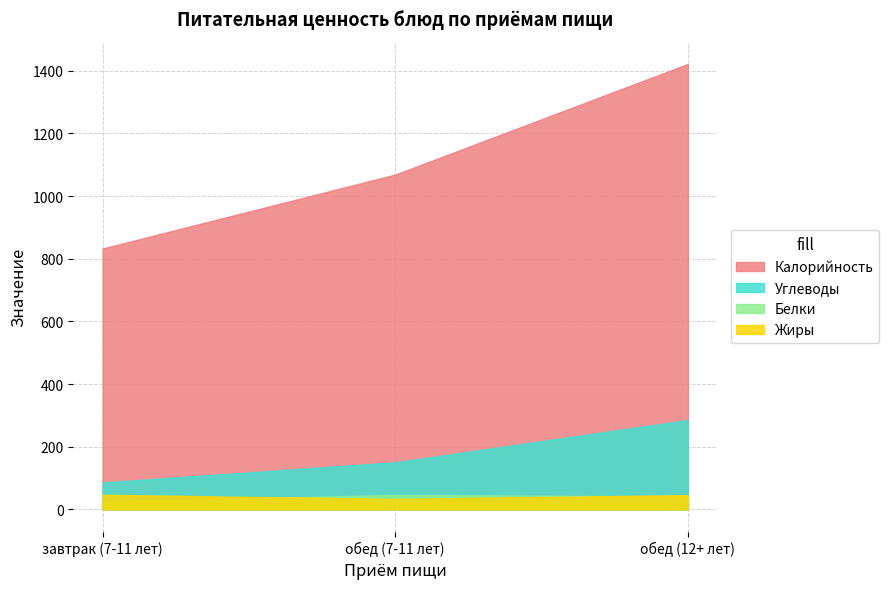

What are all the series names shown in the legend?

Калорийность, Углеводы, Белки, Жиры